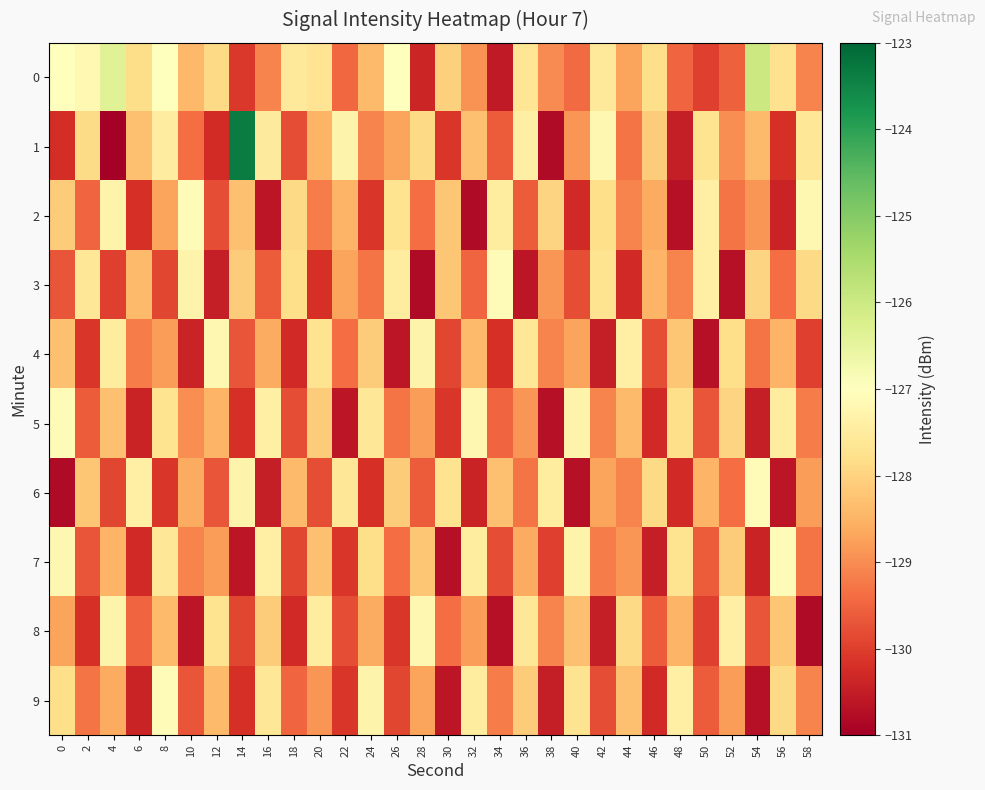

How many distinct data groups are displayed?

10